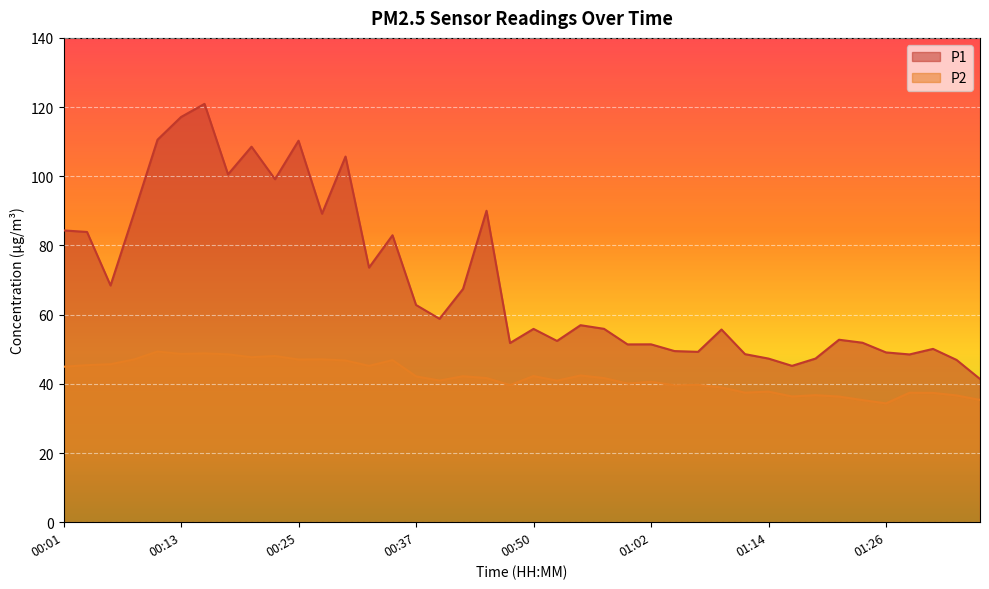

True or false: P1 has more than 1 points higher than both neighbors.

True